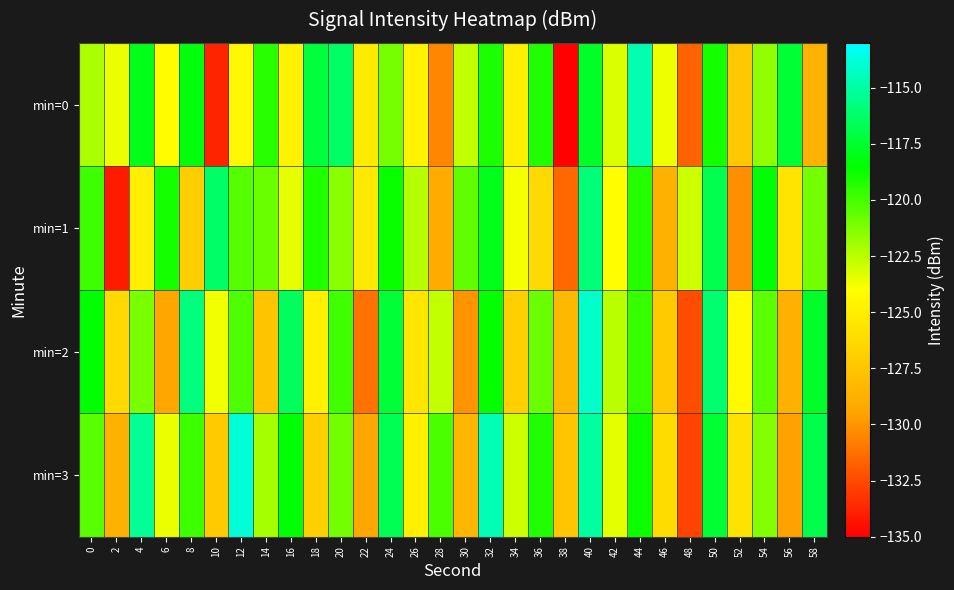

What is the minimum value shown in the chart?

-134.9